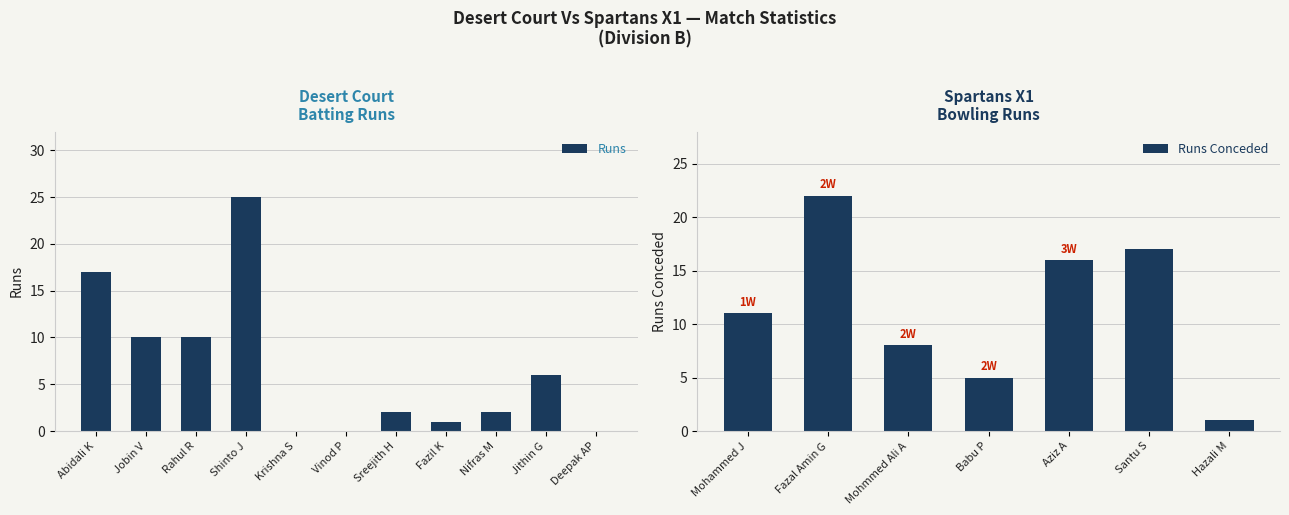

What is the label of the 4th bar from the right?

Fazil K